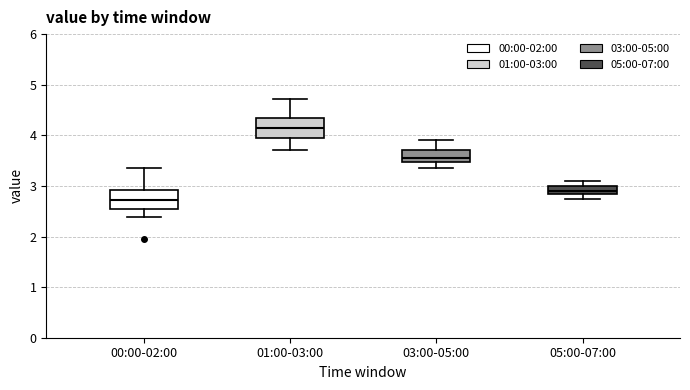

Where does the median line of the box for 01:00-03:00 sit on the y-axis? The values are not printed on the chart, so give them approximately, as read against the axis.

4.2